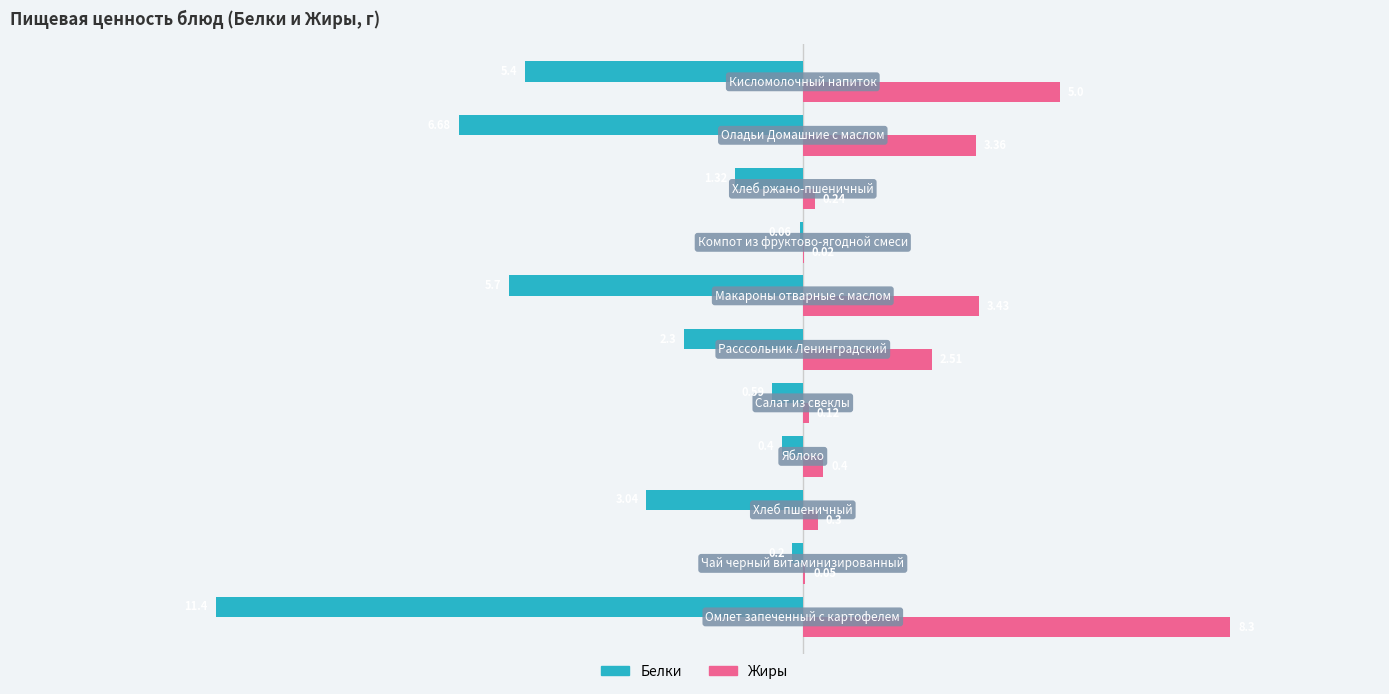

Which series has the largest total across all categories?

Жиры